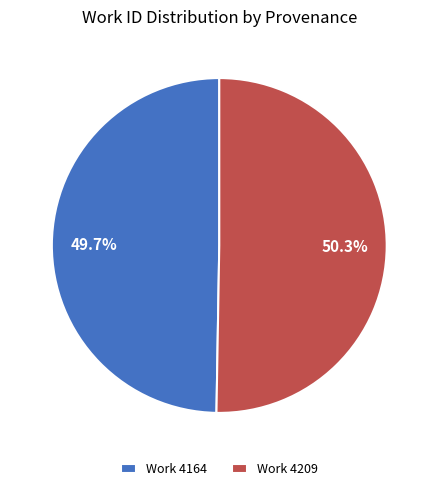

Which category has the biggest portion of the pie?

Work 4209